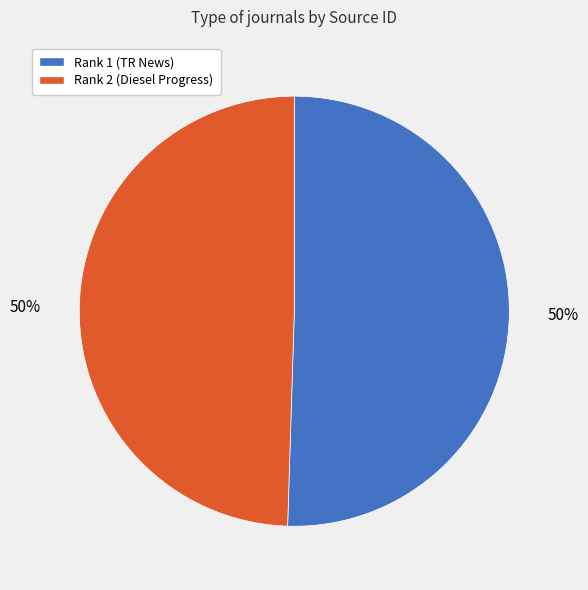

To the nearest percent, what is the combined percentage of Rank 1 (TR News) and Rank 2 (Diesel Progress)?

100%